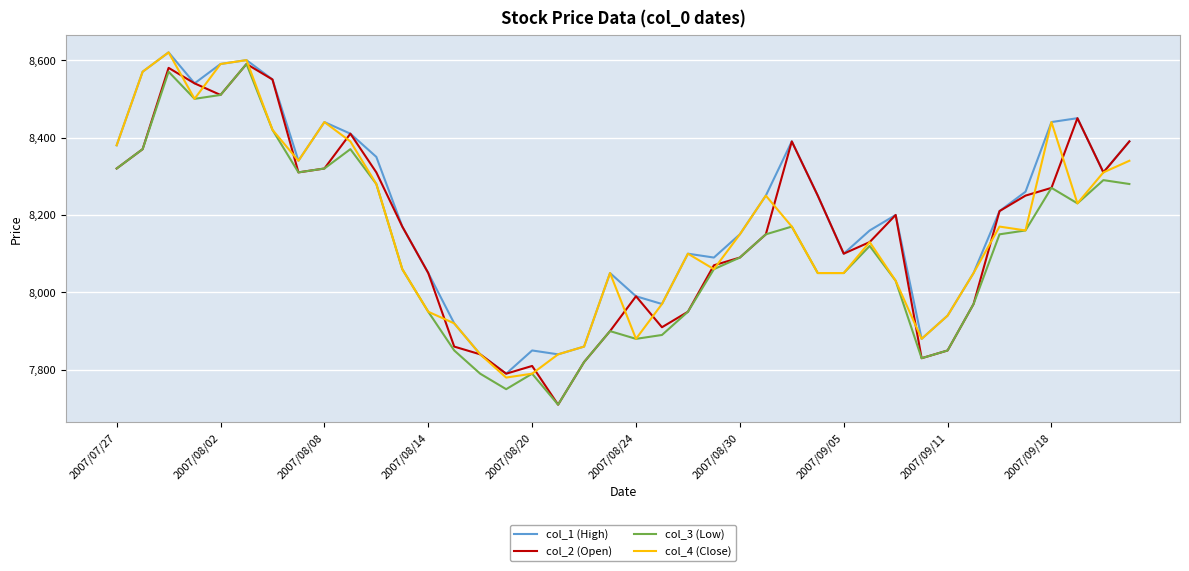

Which series has the largest total across all categories?

col_1 (High)